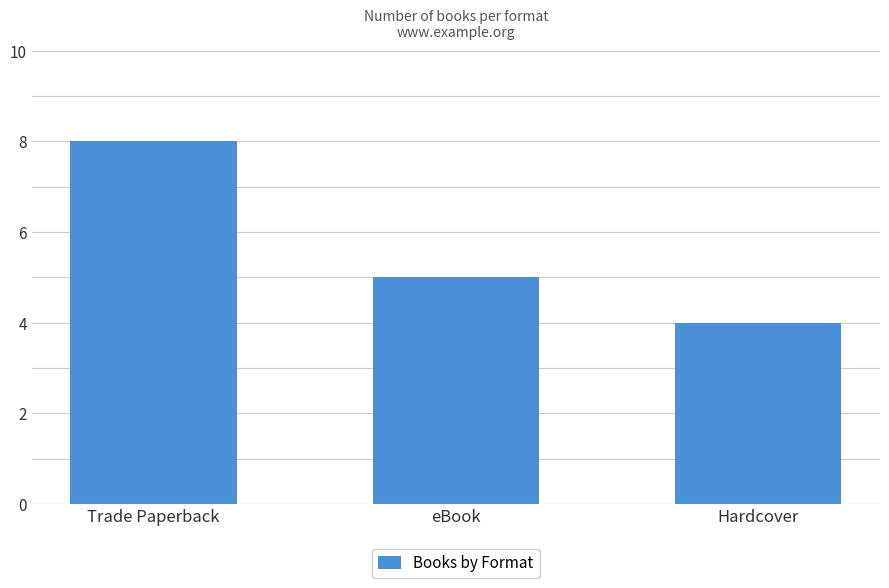

The chart shows a value of 2 at eBook. True or false?

False